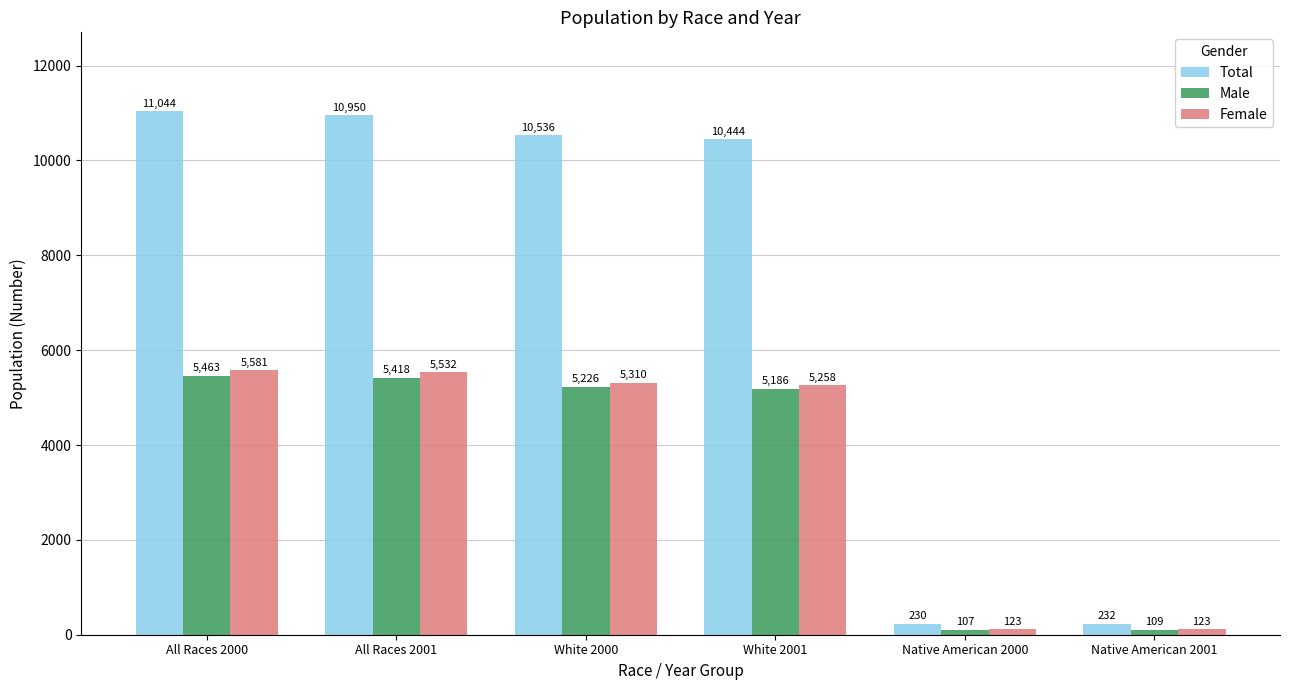

What are all the series names shown in the legend?

Total, Male, Female